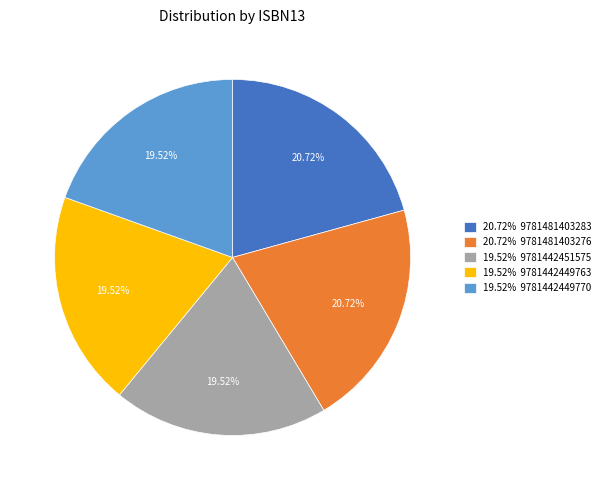

Is the sum of 19.52% 9781442449770 and 20.72% 9781481403276 greater than half?

No